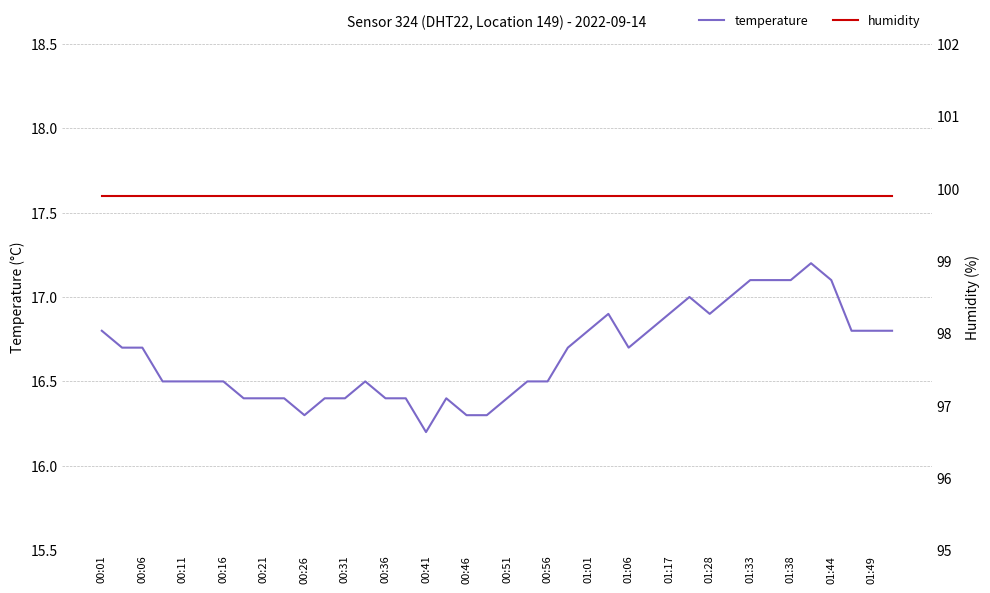

What is the highest value of the temperature series?

17.2